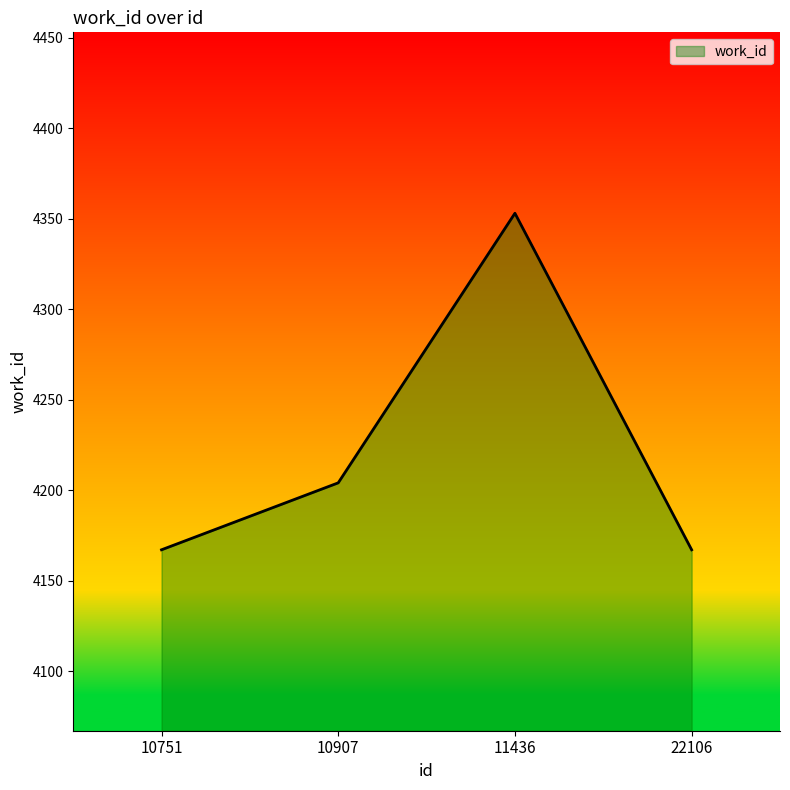

What is the difference between the maximum and minimum values?

186